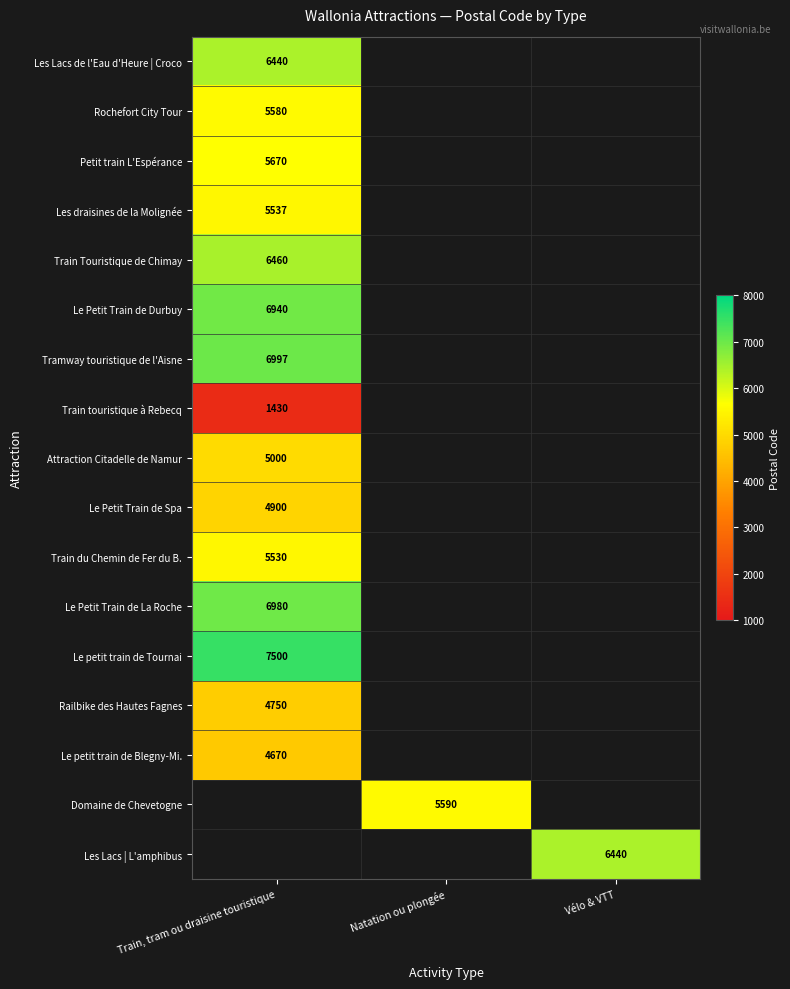

True or false: Train touristique à Rebecq has a value of 464 at Train, tram ou draisine touristique.

False